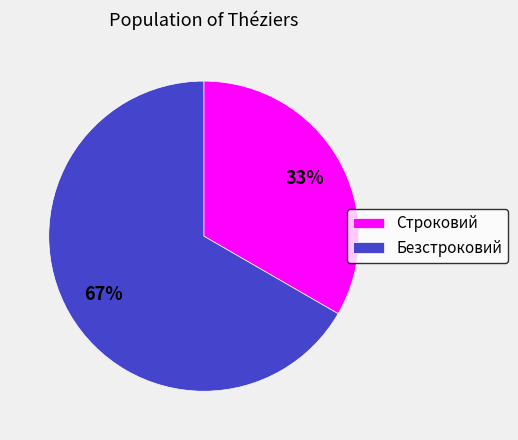

Which slice is the smallest?

Строковий